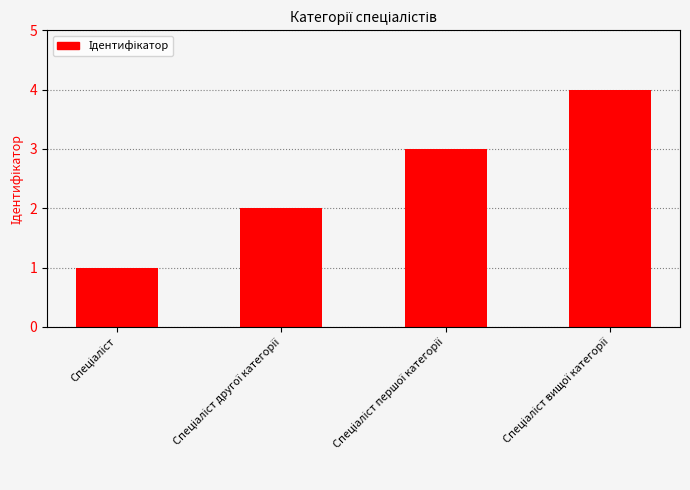

What is the maximum value shown in the chart?

4